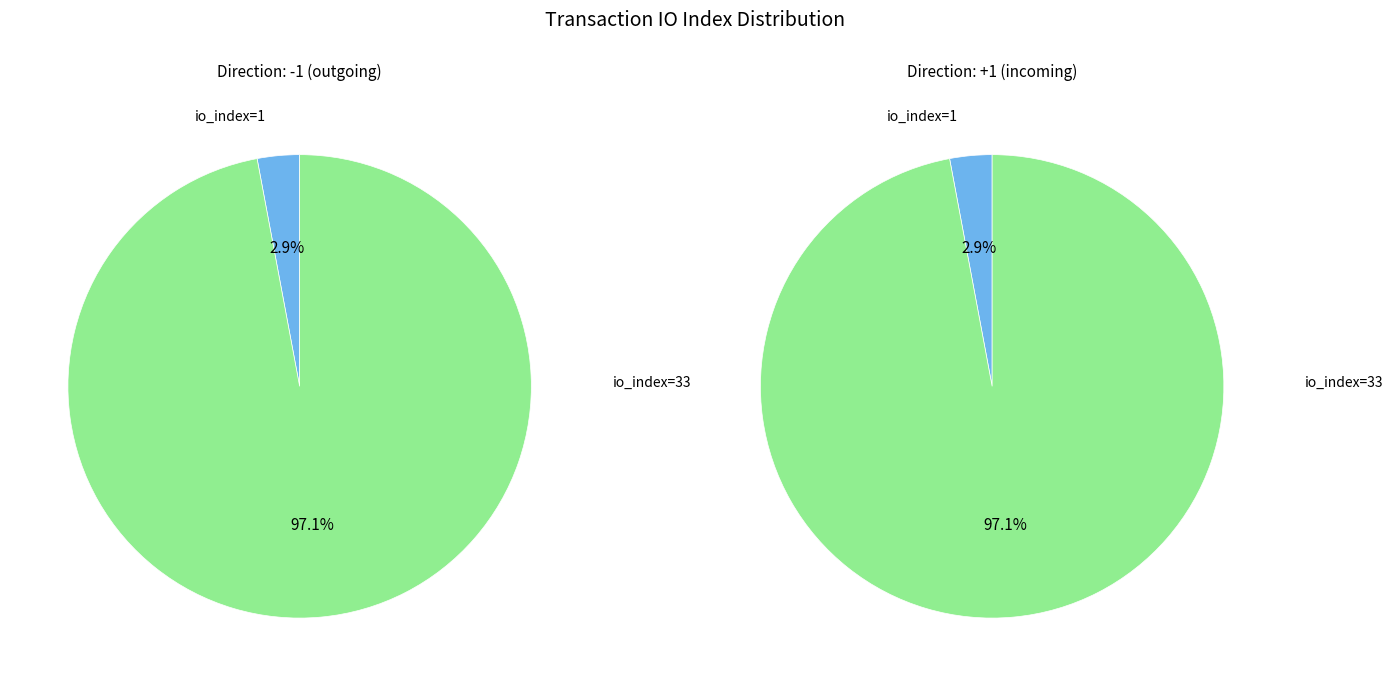

To the nearest percent, what percentage of the pie is io_index=33?

97%